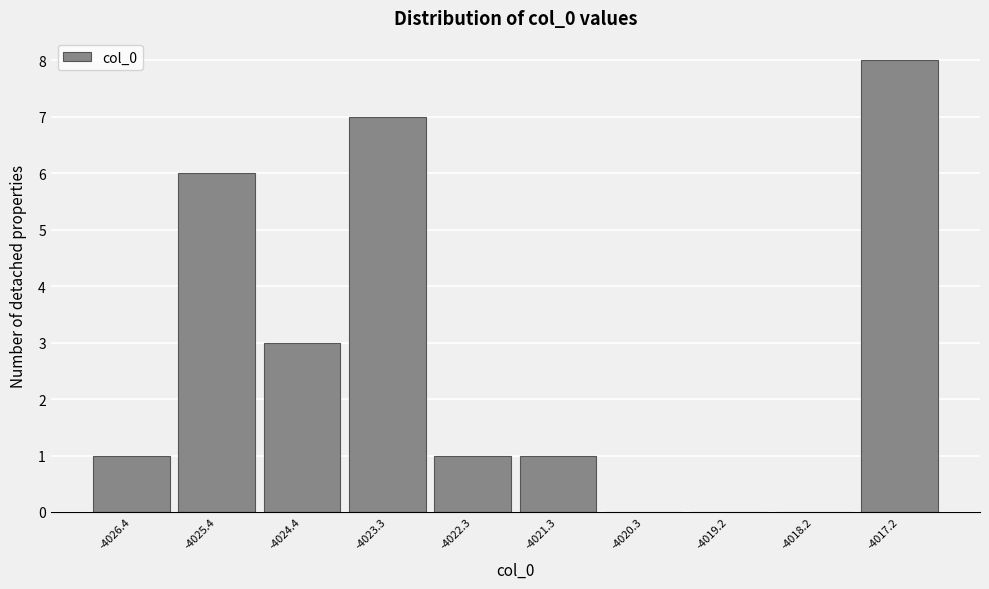

Over which range of the x-axis is the bar tallest?

-4017.8 to -4016.6